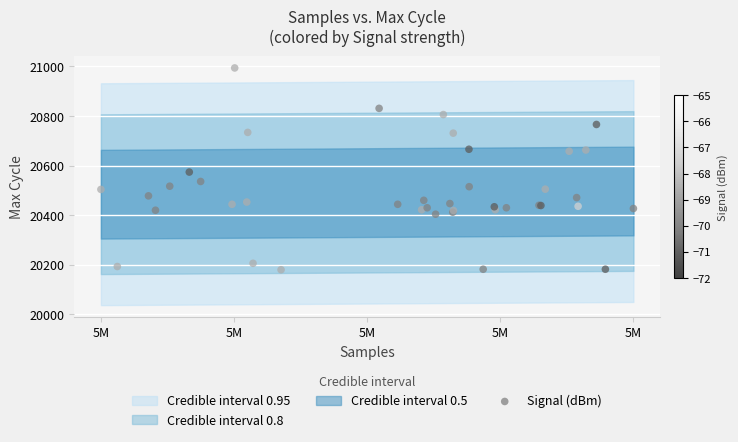

What Y value in the scatter plot is closest to 20587?

20574